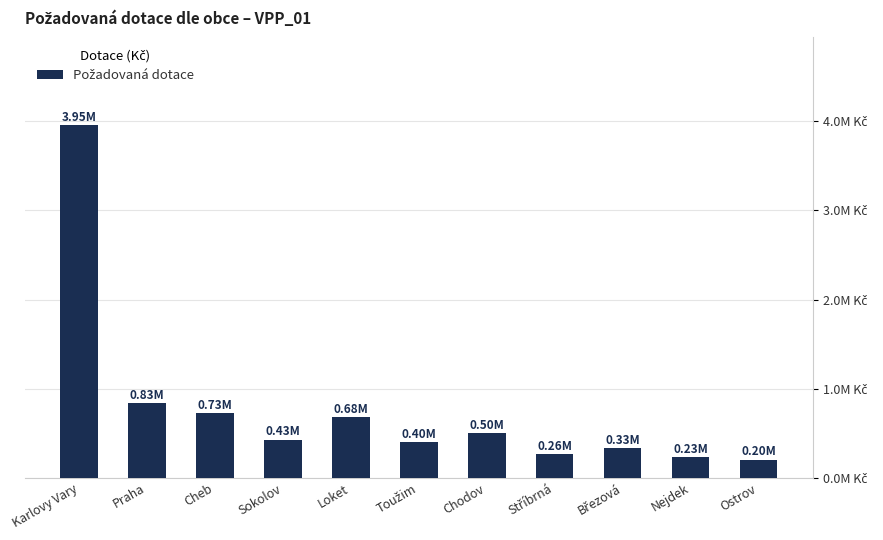

What is the minimum value shown in the chart?

203200.0